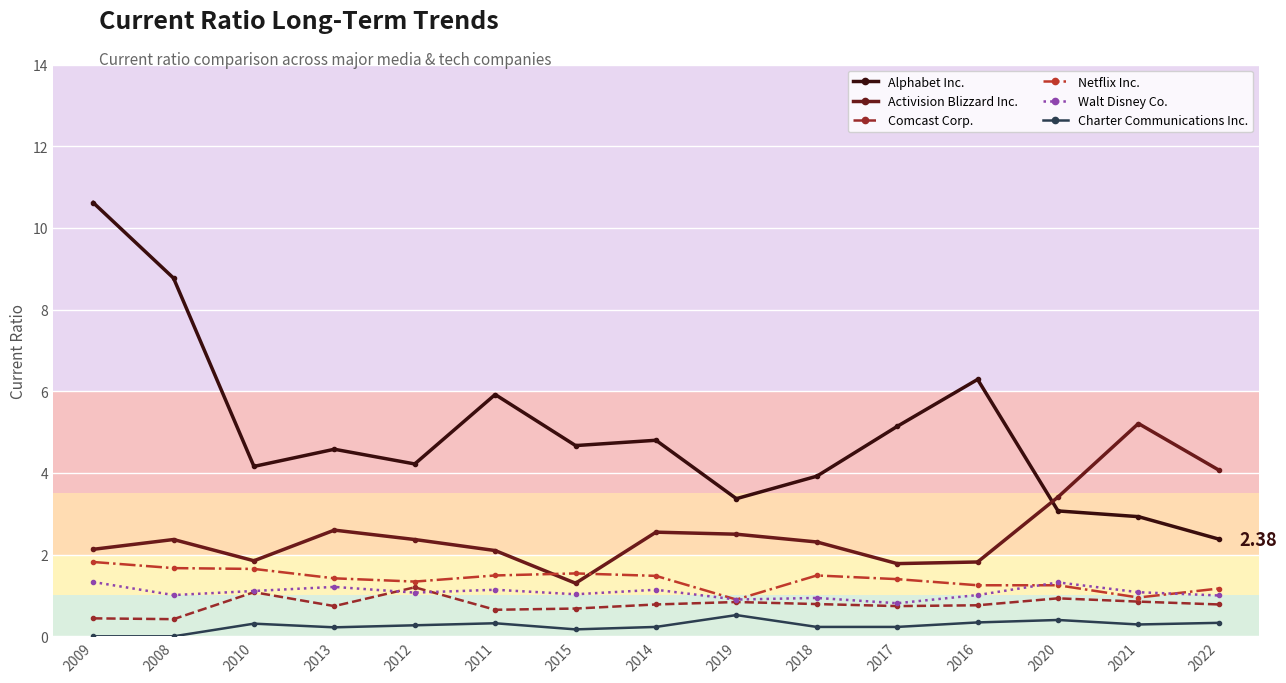

Which series has the widest spread of values?

Alphabet Inc.